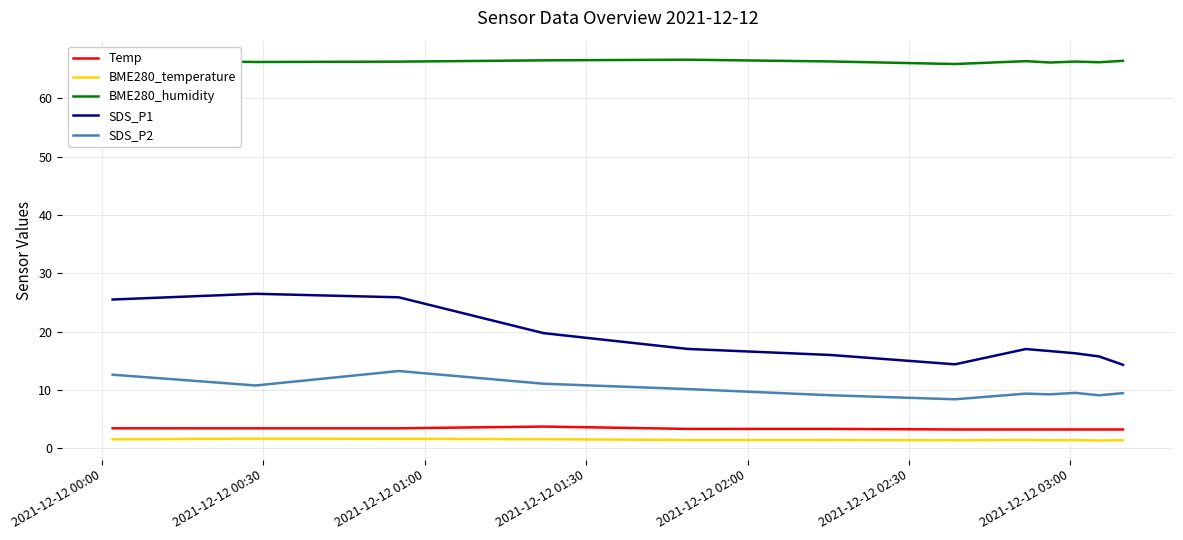

Which series has the widest spread of values?

SDS_P1